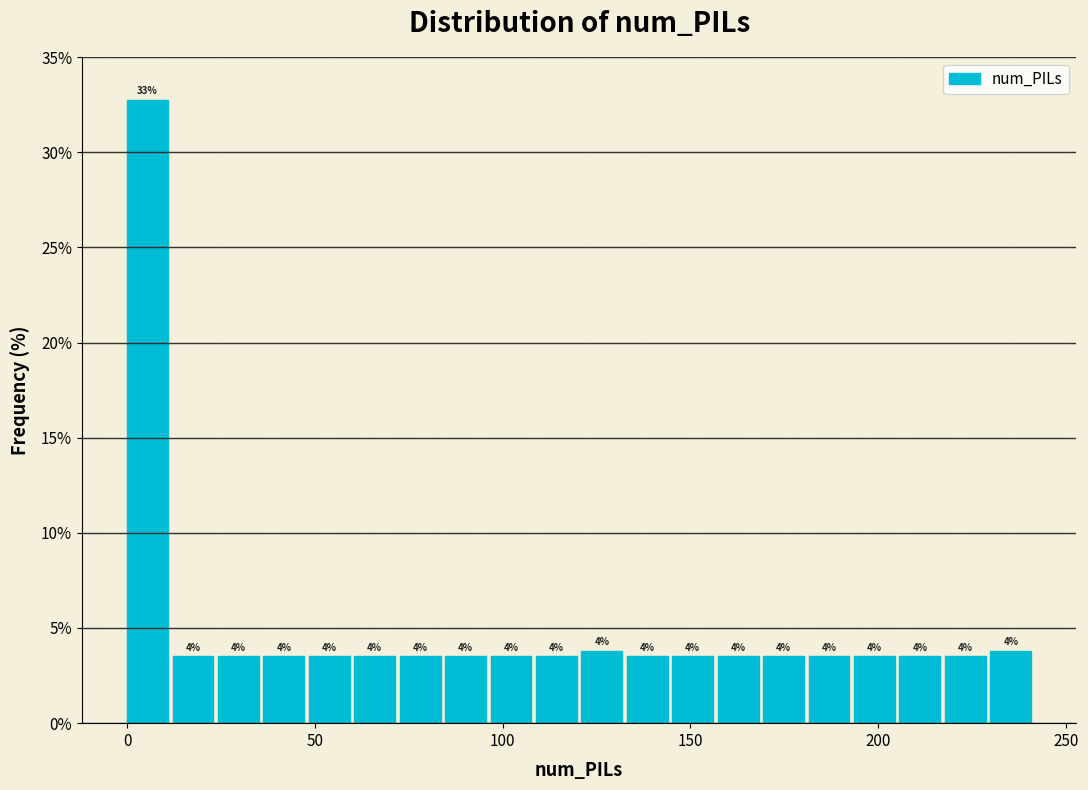

Around what value on the x-axis is the tallest bar? Give the approximate position of its centre, as read against the axis.

5